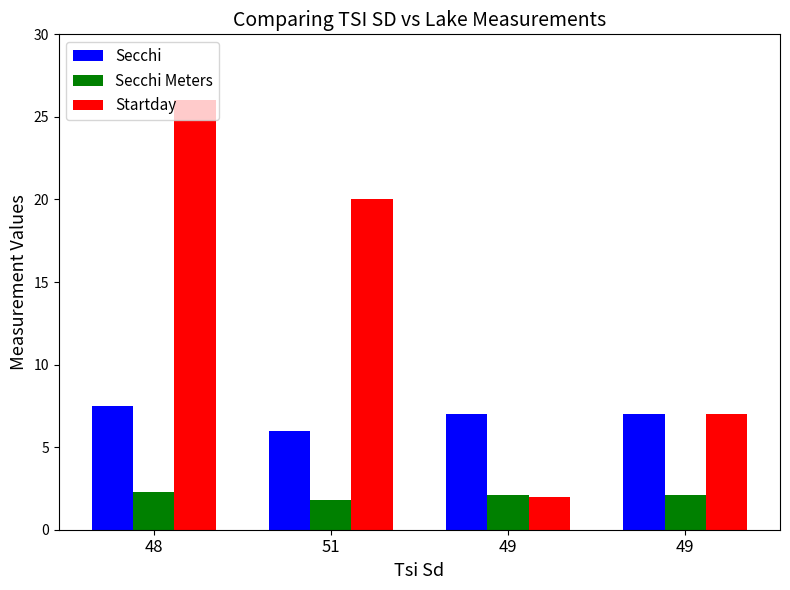

Does the chart contain any negative values?

No